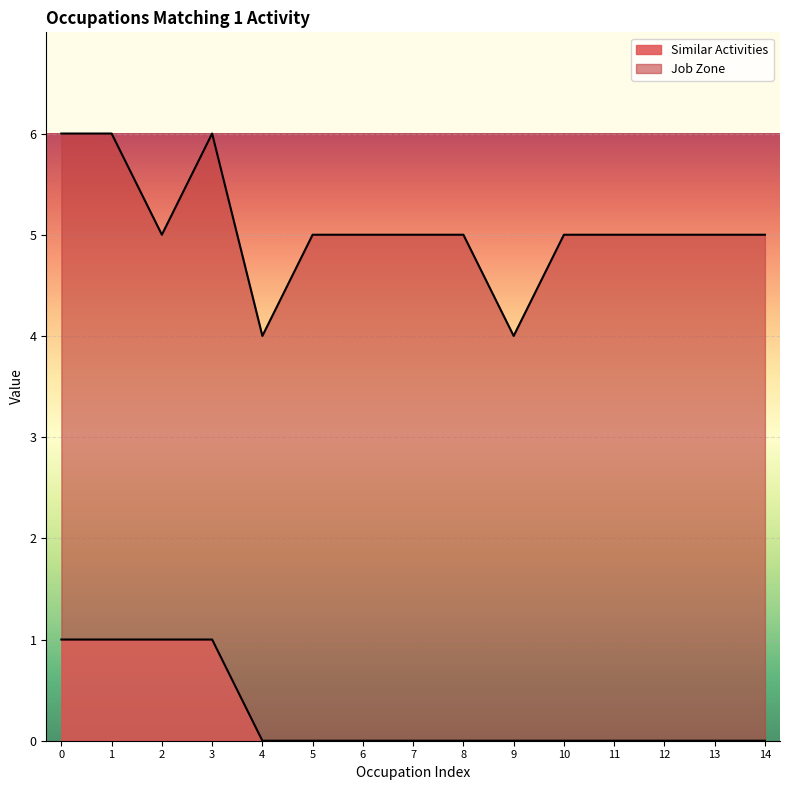

How many positive values are there?

4